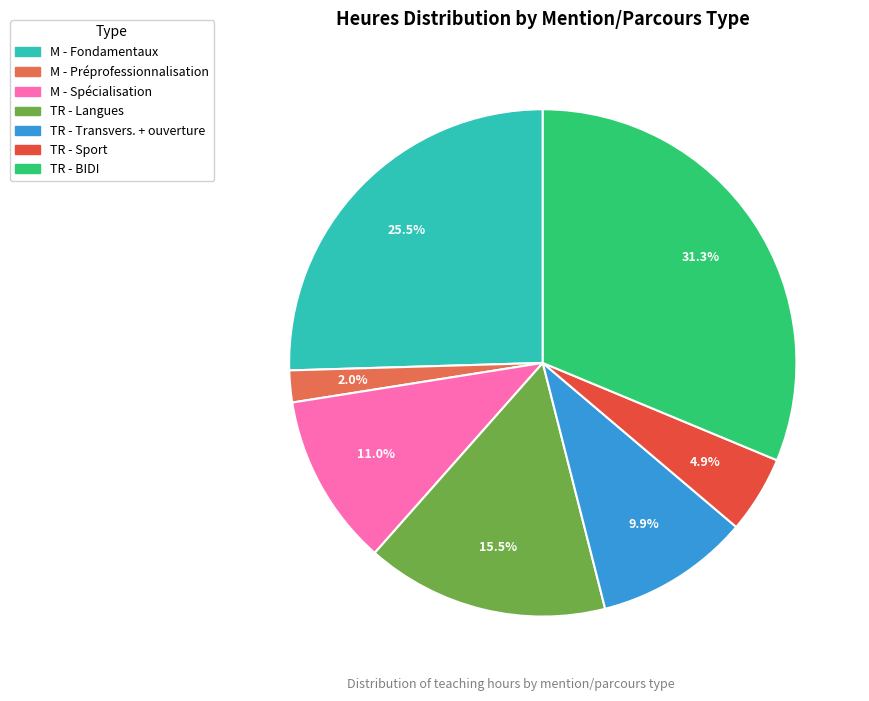

Is there a majority slice in this chart?

No